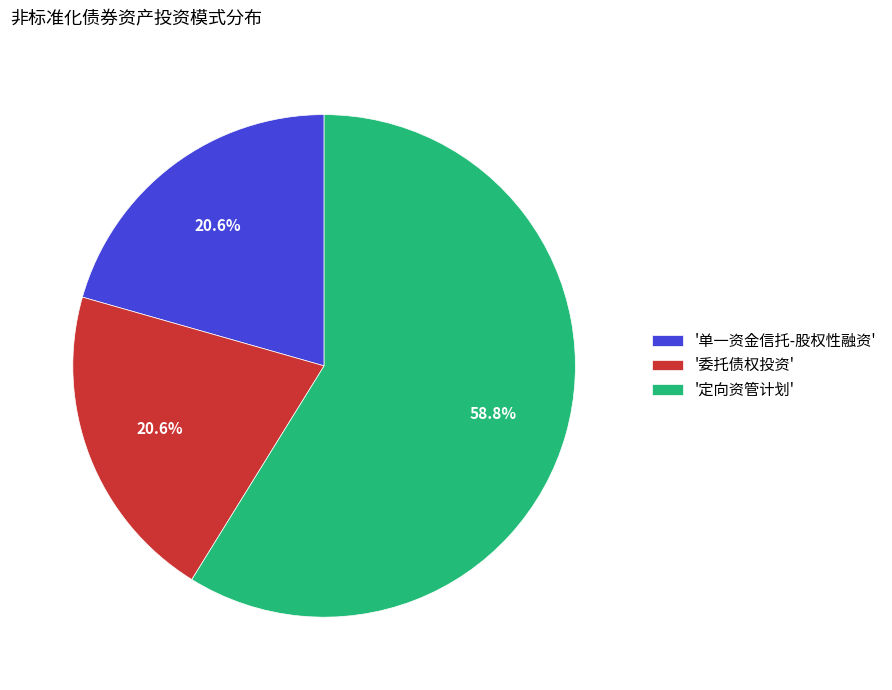

Approximately how many times larger is the value at '定向资管计划' compared to '单一资金信托-股权性融资'?

2.9